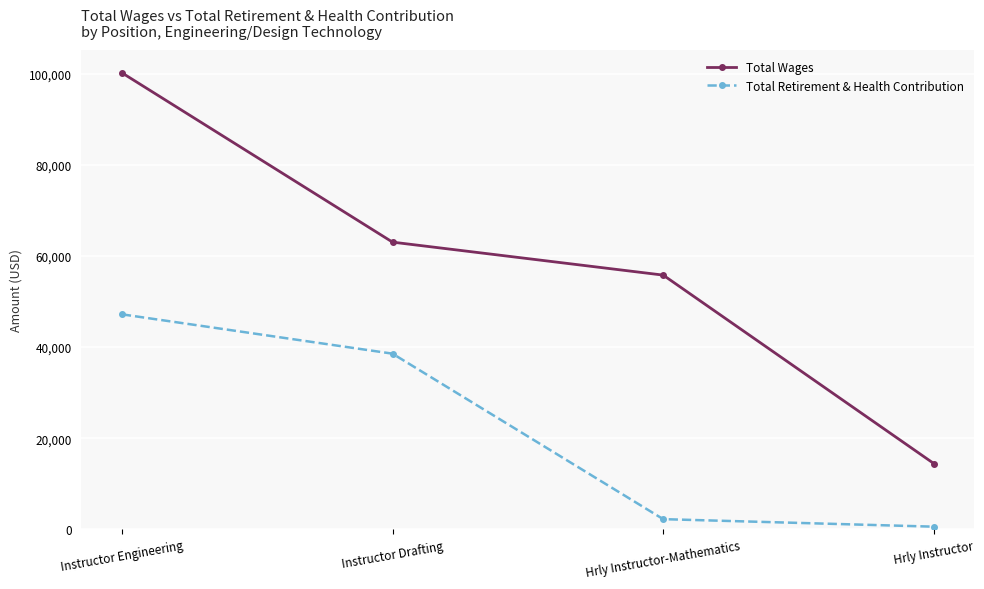

How many values in the Total Retirement & Health Contribution series are below 38565?

2